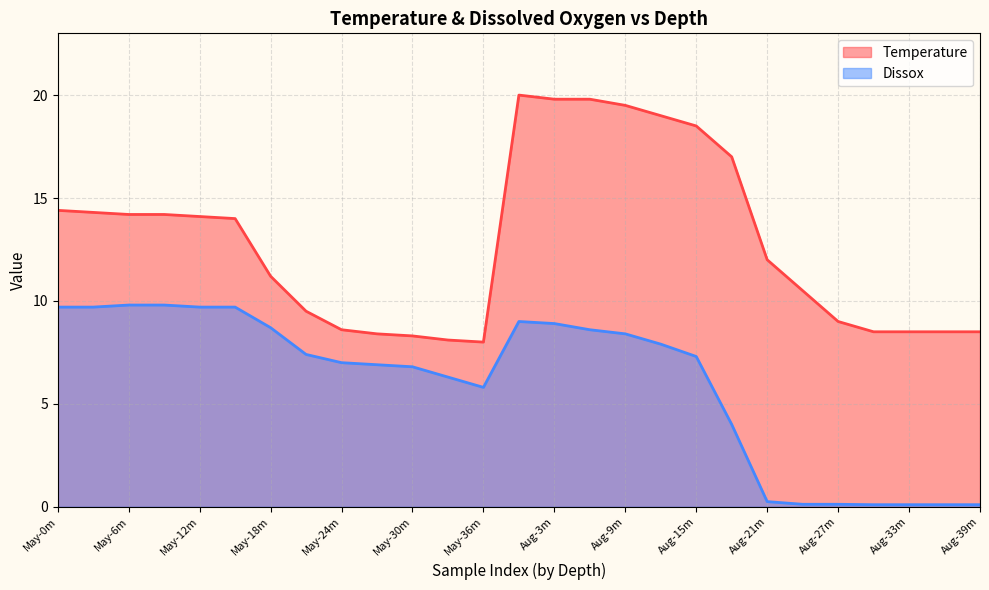

At how many categories does at least one series exceed 18?

6